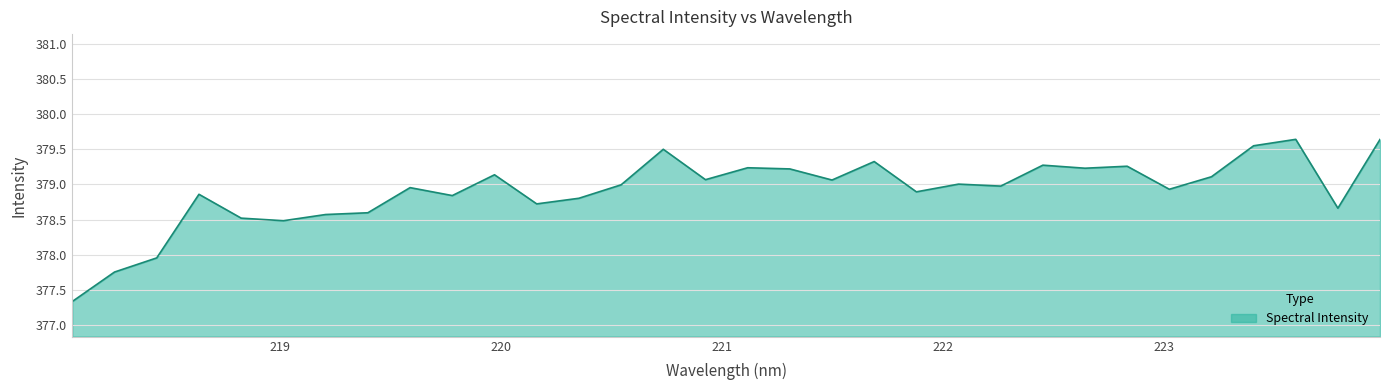

What is the smallest value displayed?

377.3